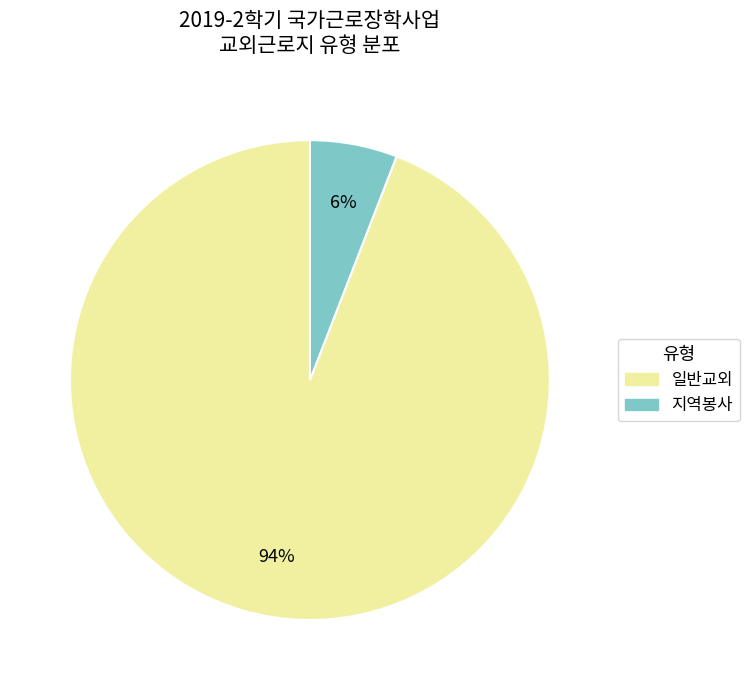

Which slice is the smallest?

지역봉사